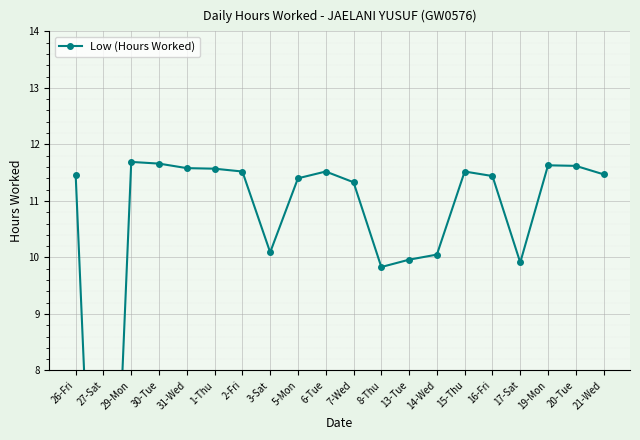

Does the chart display data point markers on the line(s)?

Yes